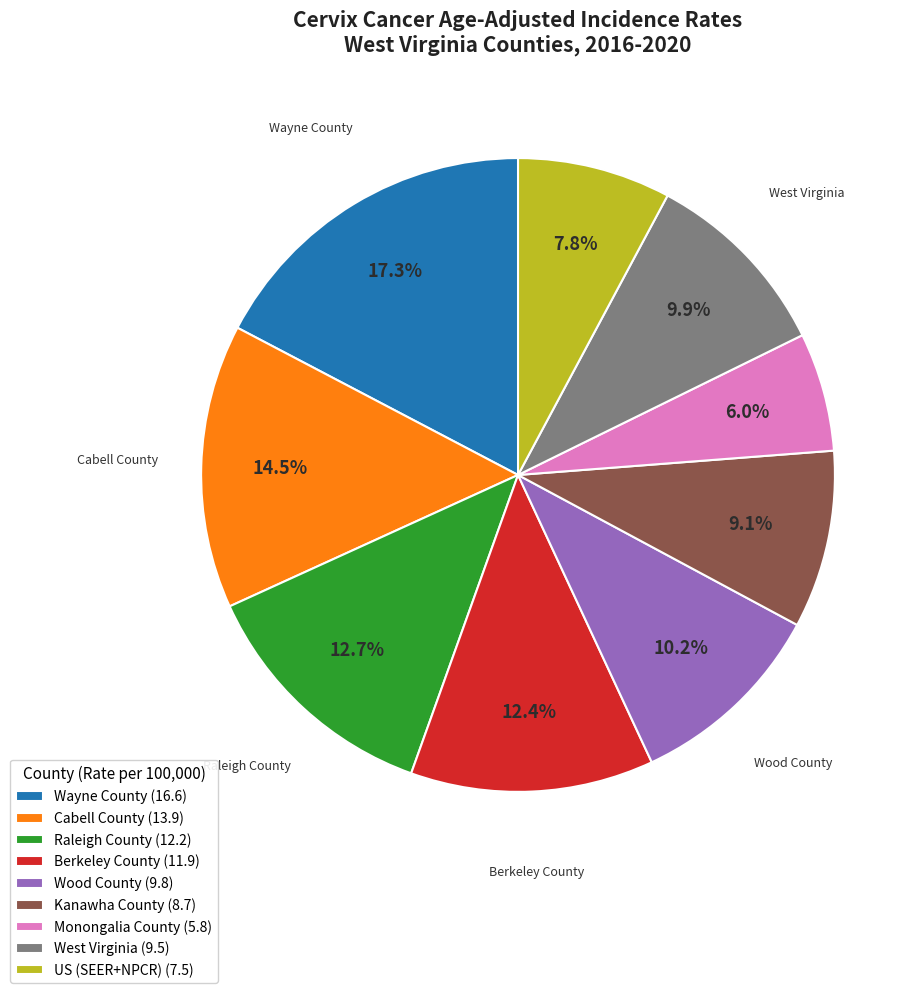

How many segments does this pie chart have?

9